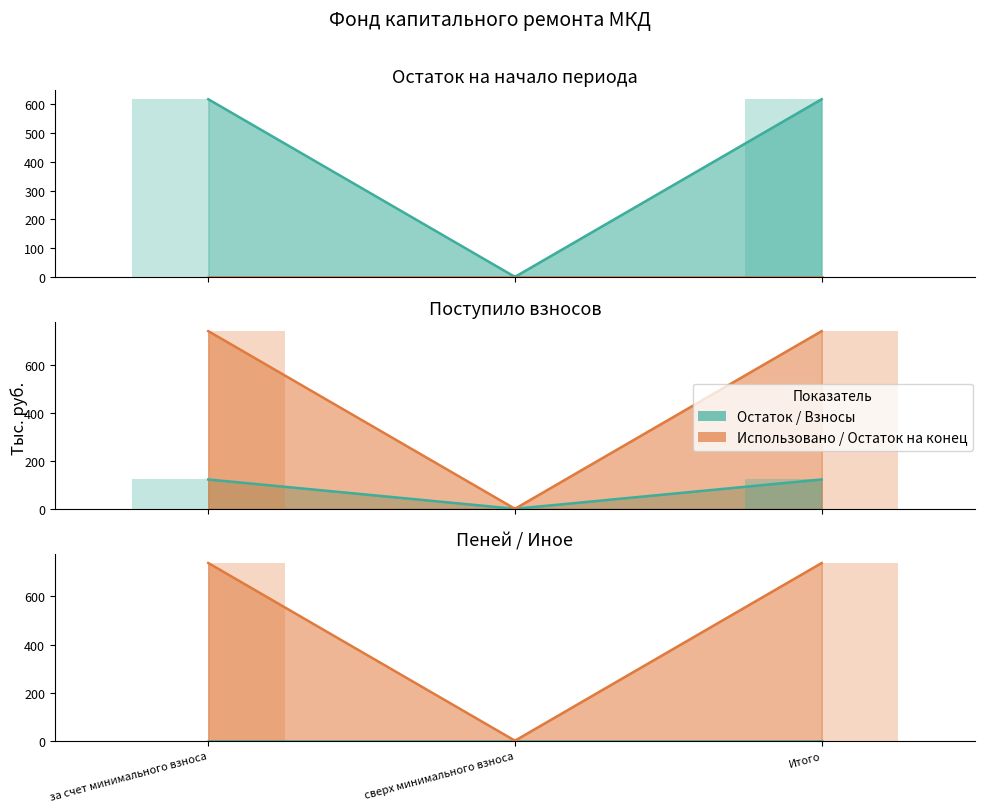

What is the label of the 3rd bar from the left?

Итого